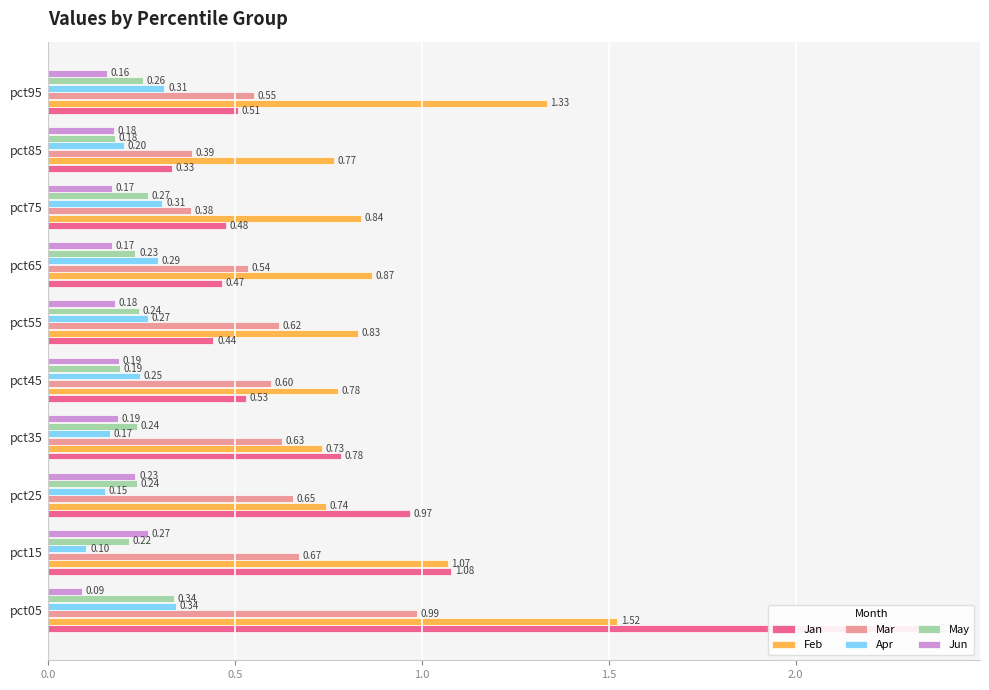

Reading left to right, what are all the values shown in this chart?

Jan: 2.4	1.1	1.0	0.8	0.5	0.4	0.5	0.5	0.3	0.5
Feb: 1.5	1.1	0.7	0.7	0.8	0.8	0.9	0.8	0.8	1.3
Mar: 1.0	0.7	0.7	0.6	0.6	0.6	0.5	0.4	0.4	0.6
Apr: 0.3	0.1	0.2	0.2	0.2	0.3	0.3	0.3	0.2	0.3
May: 0.3	0.2	0.2	0.2	0.2	0.2	0.2	0.3	0.2	0.3
Jun: 0.1	0.3	0.2	0.2	0.2	0.2	0.2	0.2	0.2	0.2